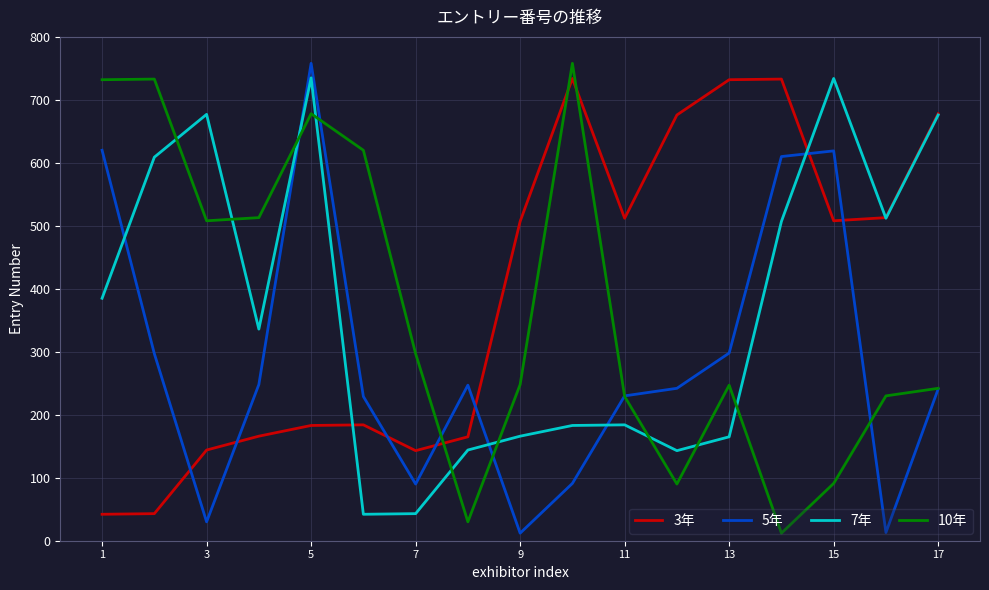

Which series ends up on top after the final intersection of 3年 and 10年?

3年